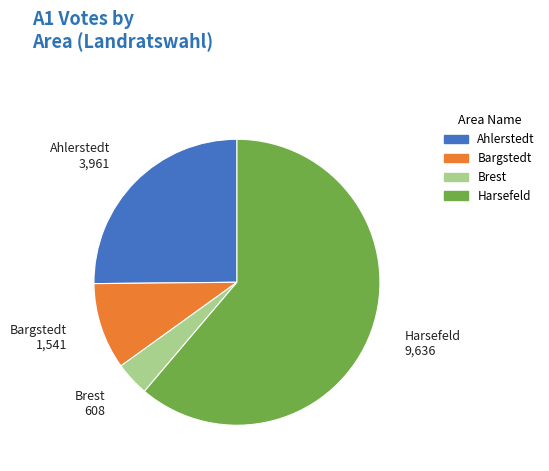

Which category has the biggest portion of the pie?

Harsefeld